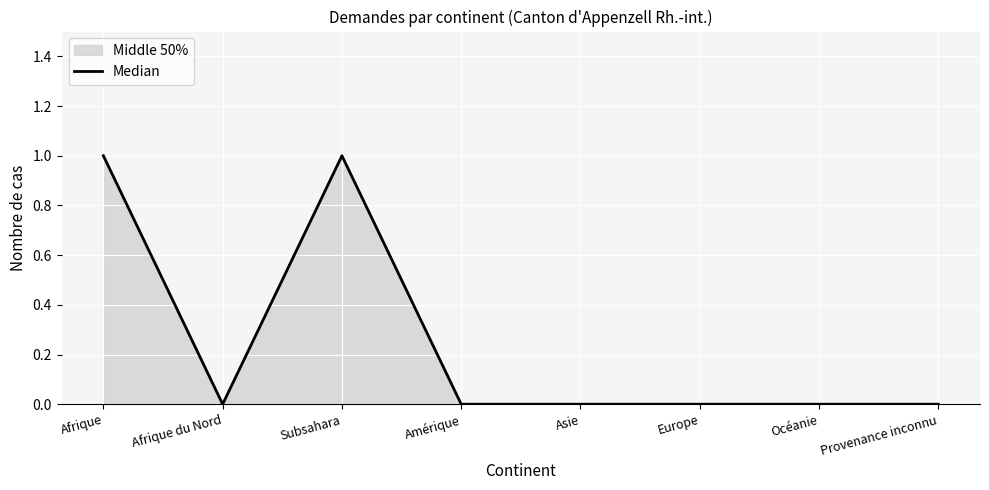

What position from the right is Afrique du Nord?

7